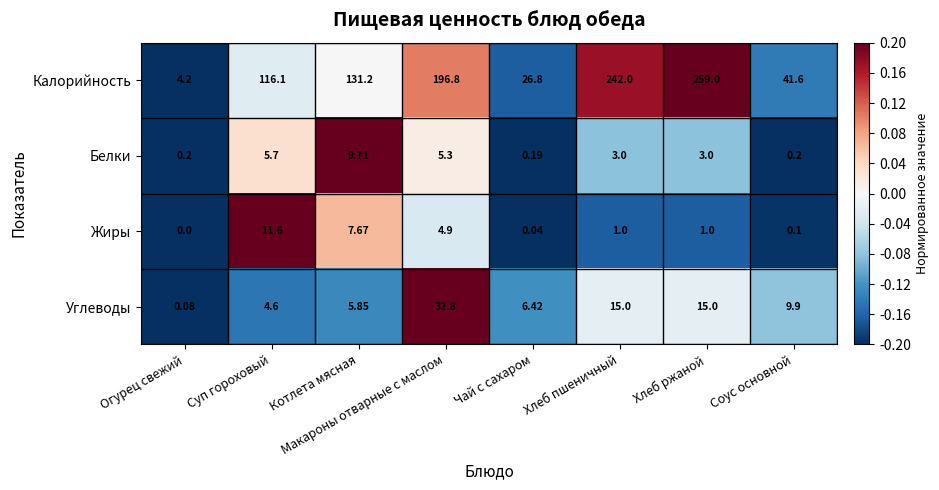

Which series changed the most between Чай с сахаром and Хлеб ржаной?

Калорийность